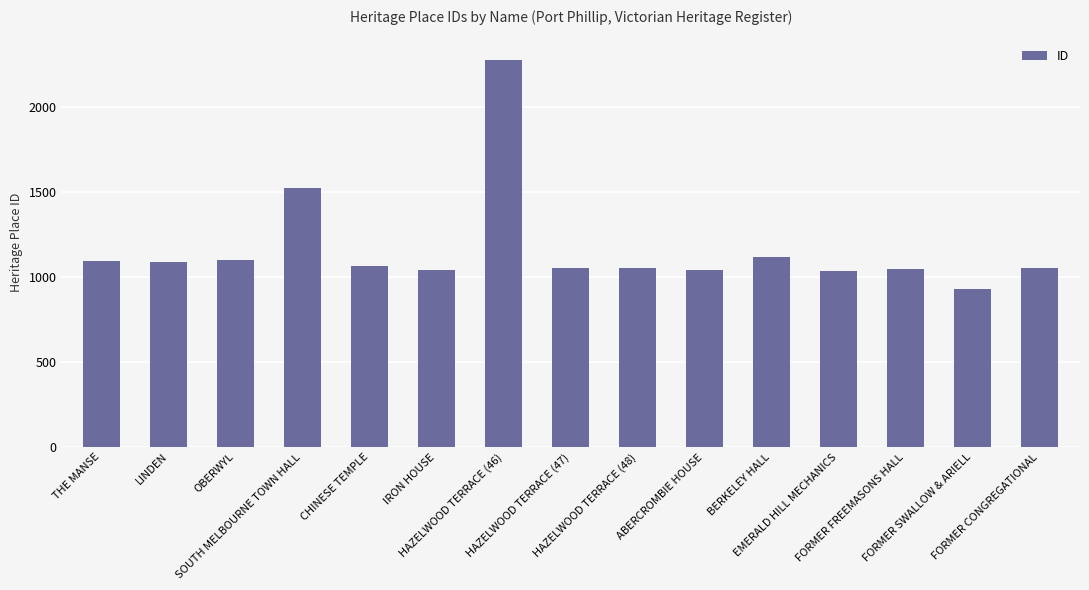

Are the bars grouped side by side (vs. stacked)?

No